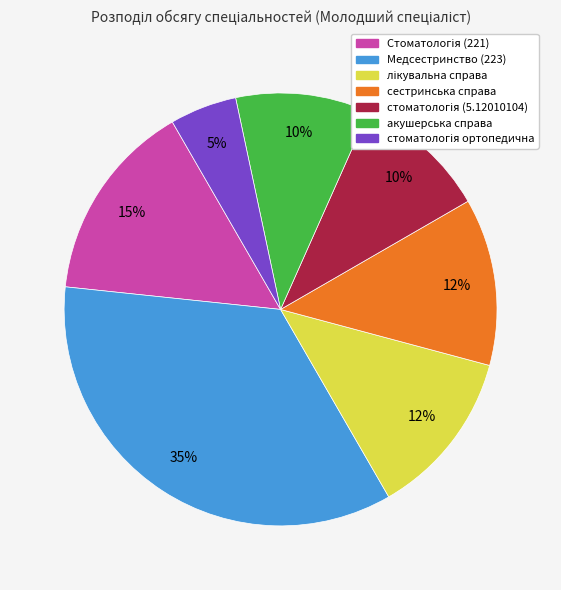

Between Медсестринство (223) and сестринська справа, which is larger?

Медсестринство (223)